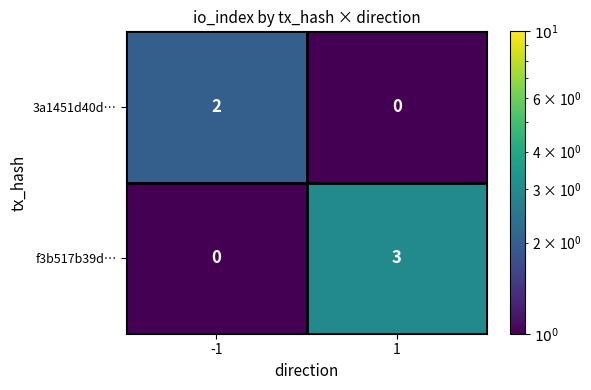

What is the highest value of the f3b517b39d… series?

3